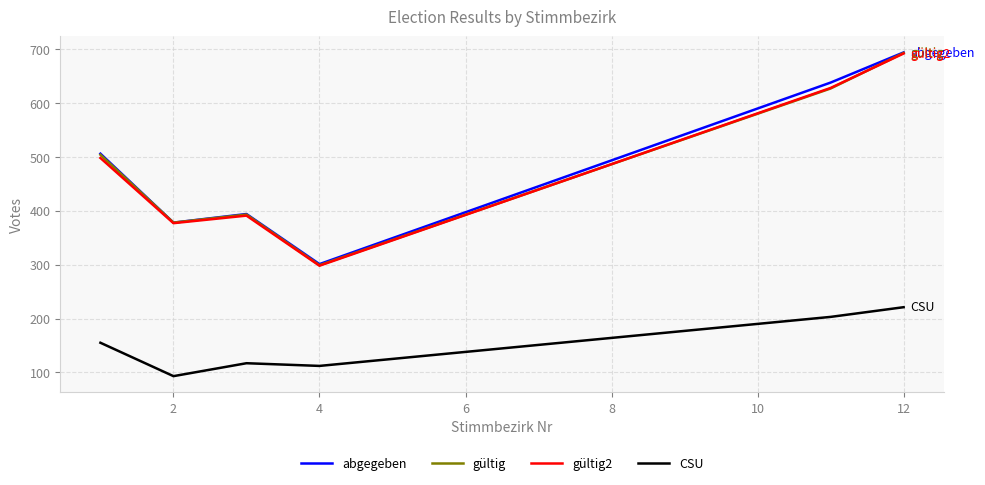

How many values in the gültig series are below 504?

3